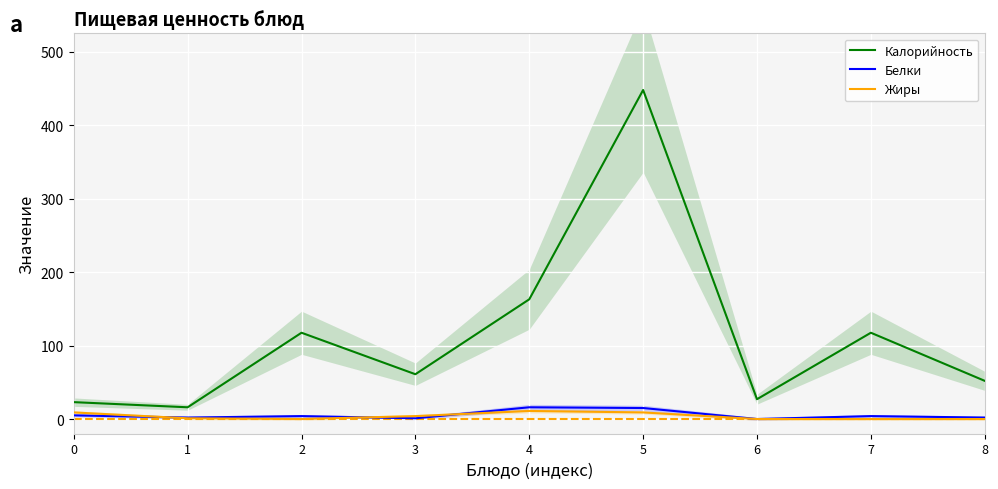

What are all the series names shown in the legend?

Калорийность, Белки, Жиры